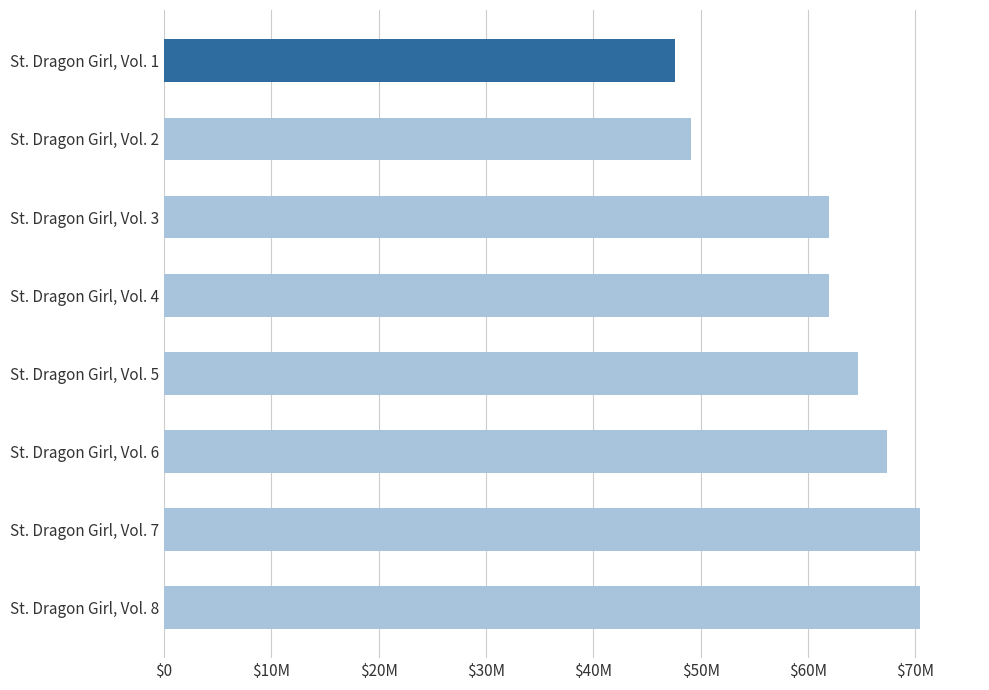

Are the bars horizontal?

Yes